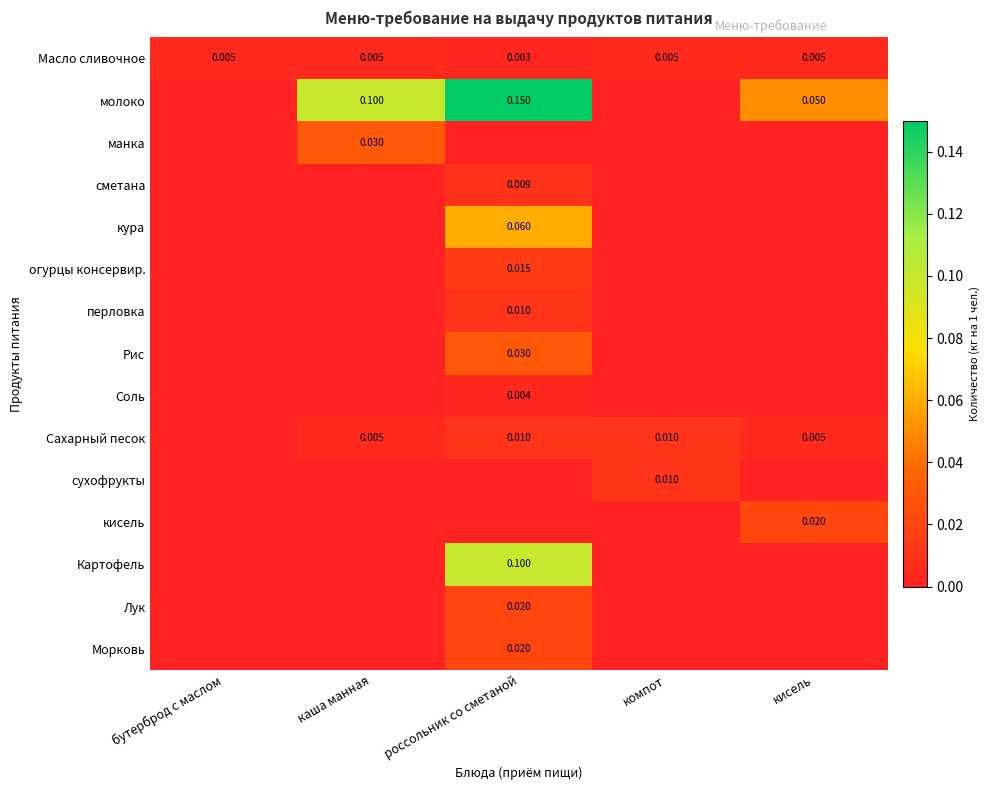

At which category is the sum across all series the highest?

россольник со сметаной